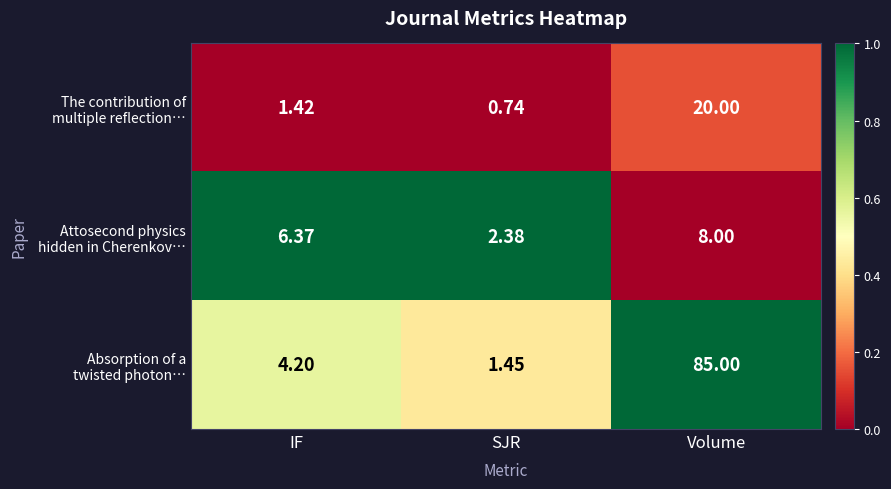

What is the total value across all series at Volume?

113.0